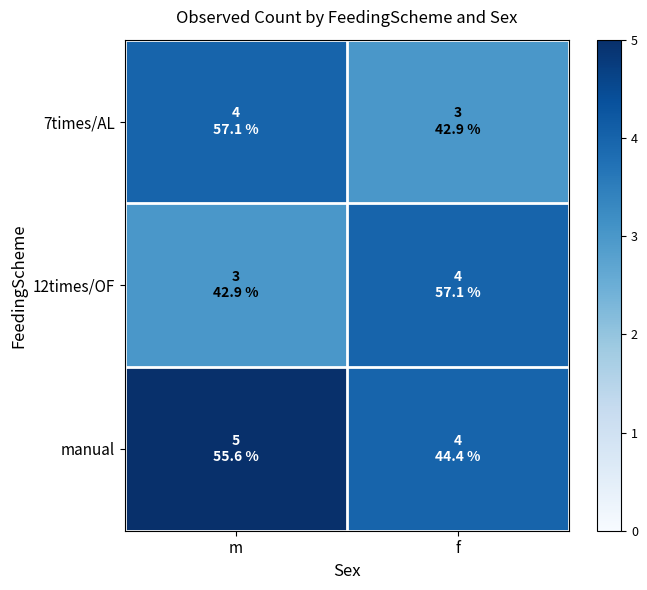

Which series has the largest range (max minus min)?

7times/AL